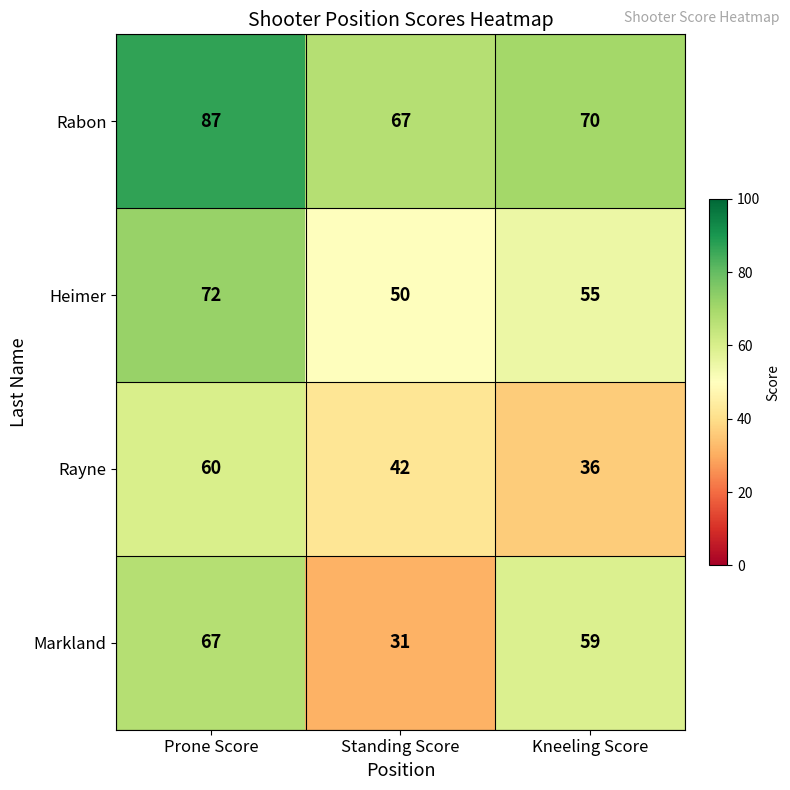

What is the sum of the Rabon values at Prone Score and Kneeling Score?

157